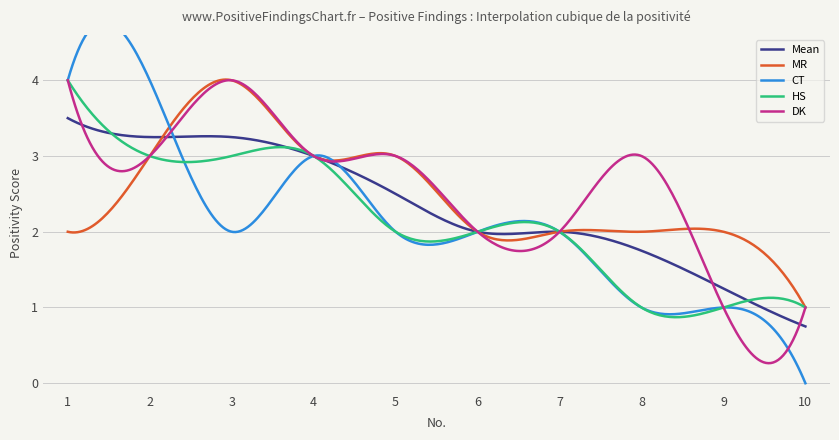

What is the value of the CT point at the 8th from the left?

1.0